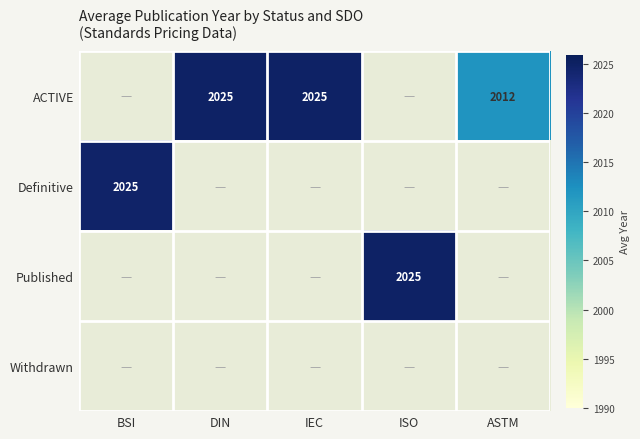

Count the number of data series in this chart.

4